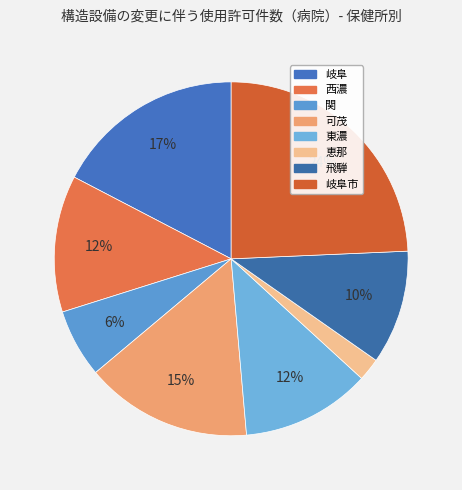

How many slices are in this pie chart?

8